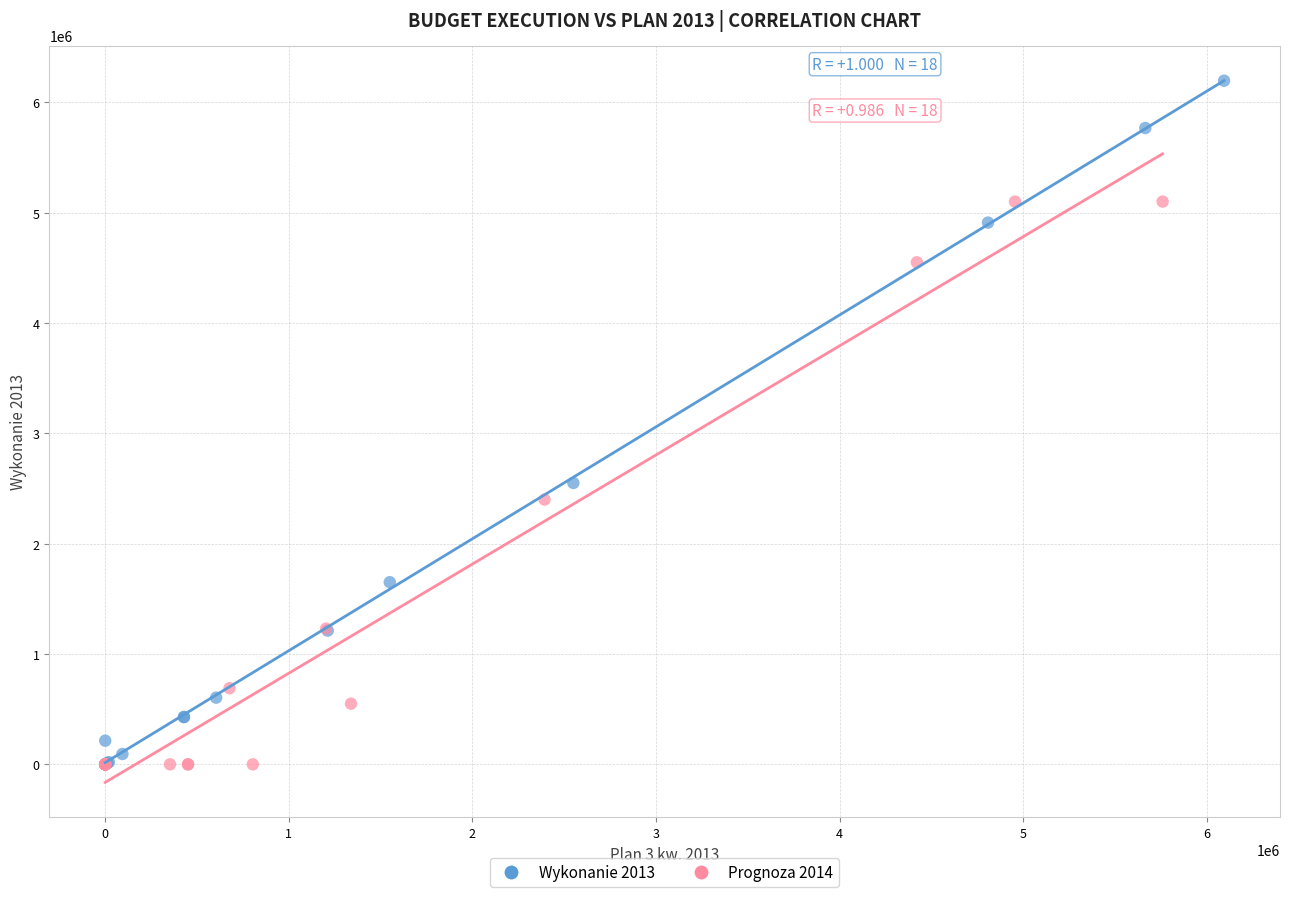

Which series contains the highest Y value?

Wykonanie 2013